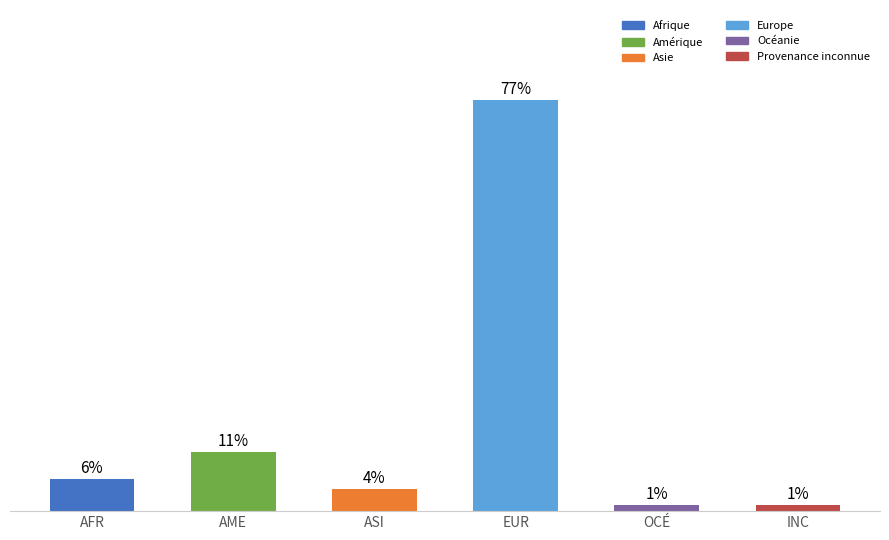

At which label is the value closest to 39?

AME